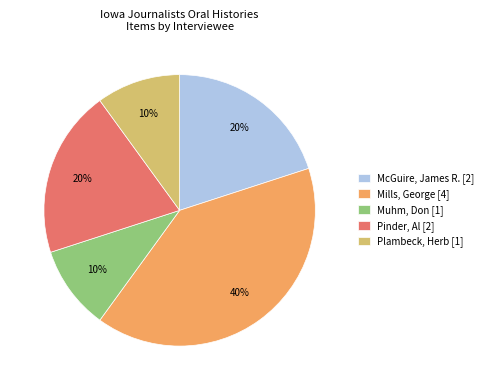

Count the number of slices in the pie.

5